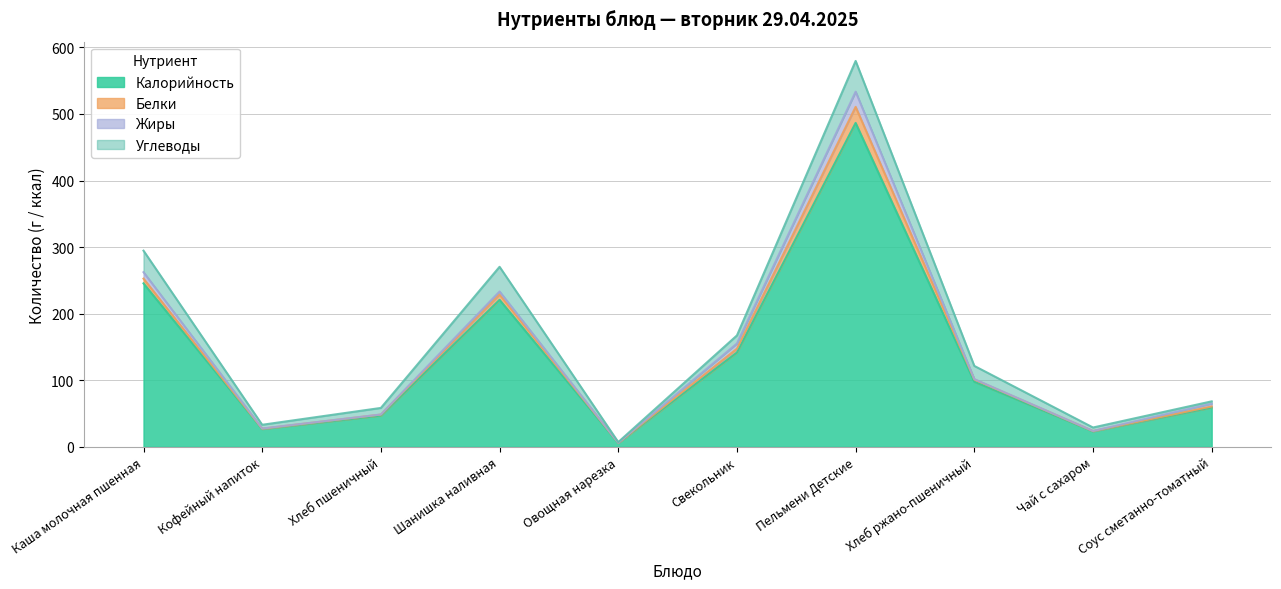

Where is the first local maximum for Белки?

Шанишка наливная